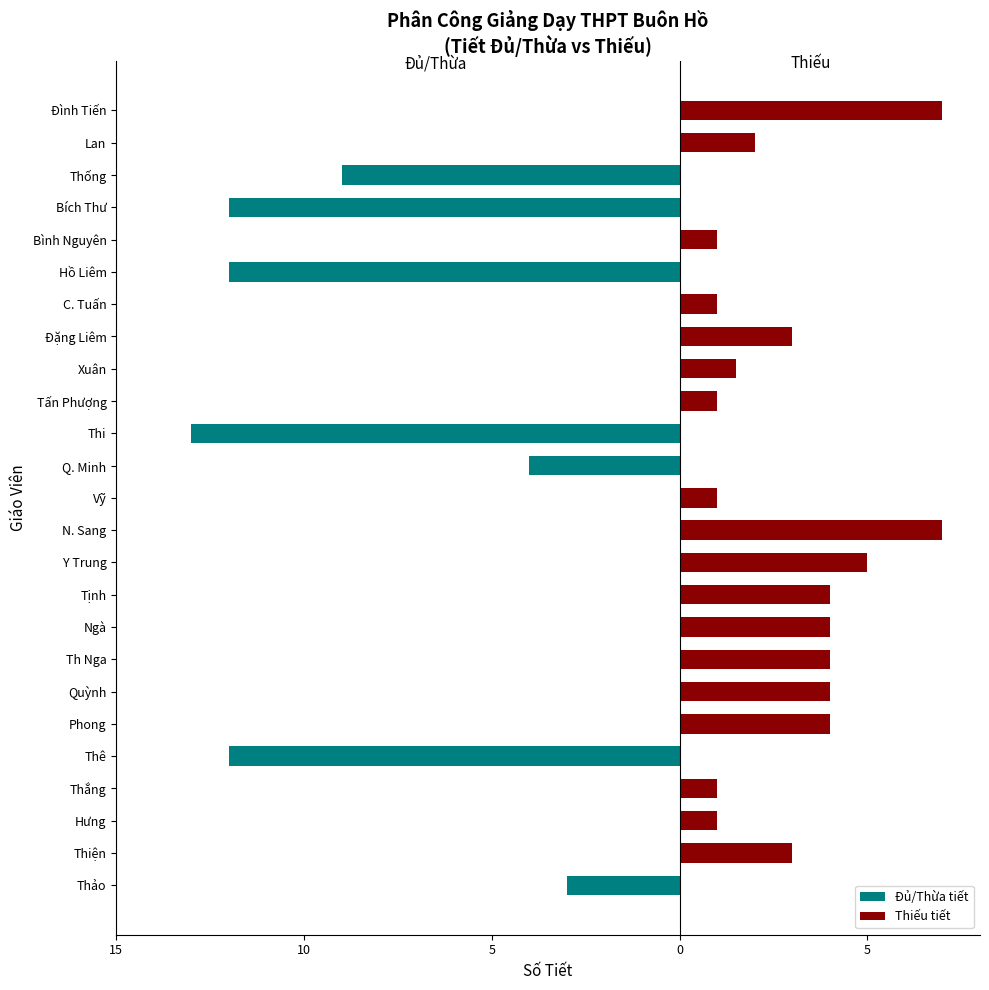

What is the sum of all Thiếu tiết values?

54.5